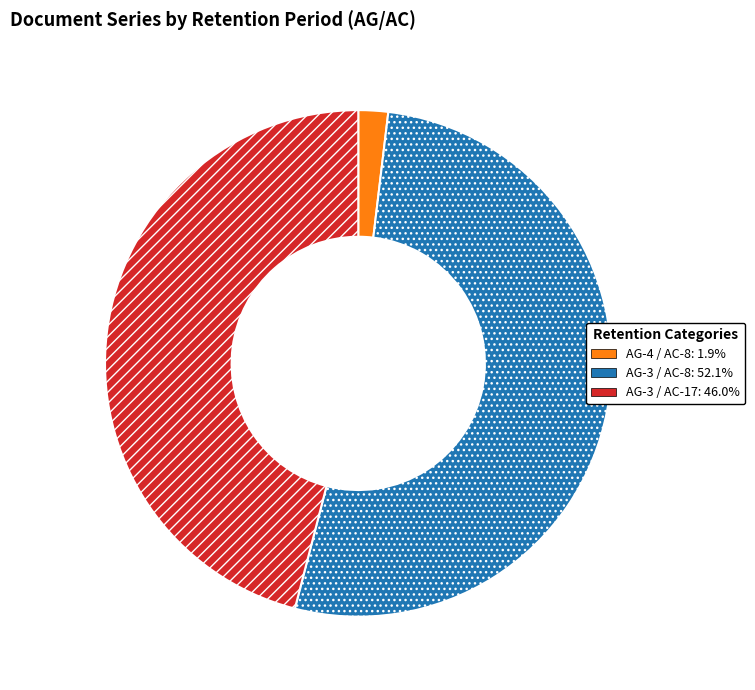

Does any single category account for the majority?

Yes